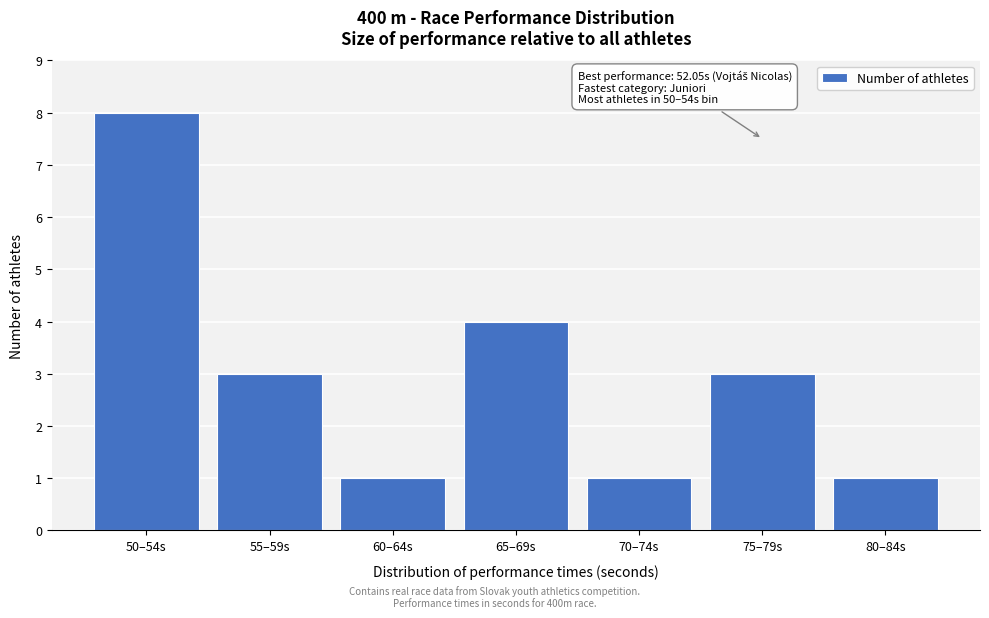

Reading right to left, extract all data points from this chart.

80–84s=1	75–79s=3	70–74s=1	65–69s=4	60–64s=1	55–59s=3	50–54s=8